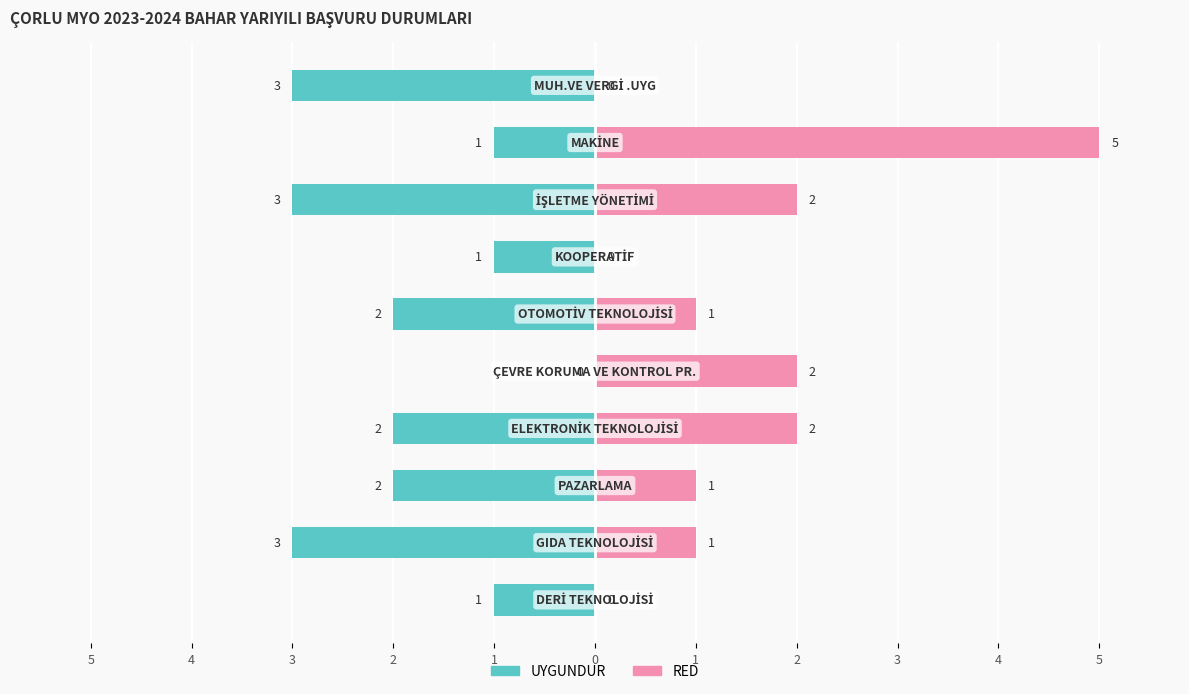

Rank the series by their maximum value, from lowest to highest.

UYGUNDUR, RED